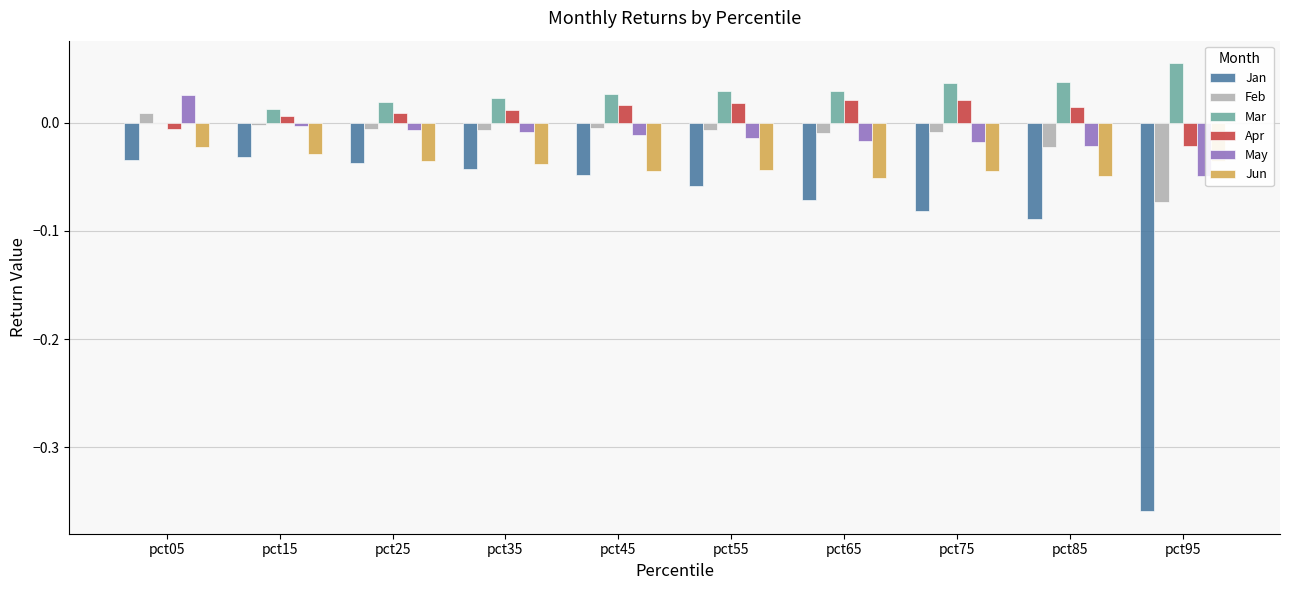

The Apr series shows 0.0 at pct15. True or false?

True